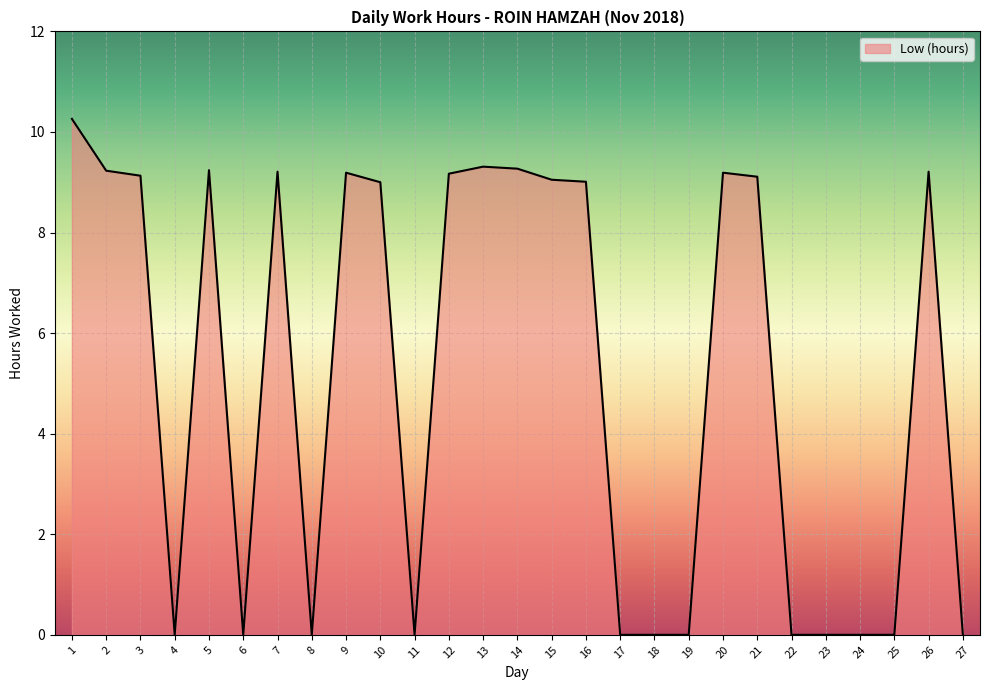

Between 16 and 13, which is larger?

13